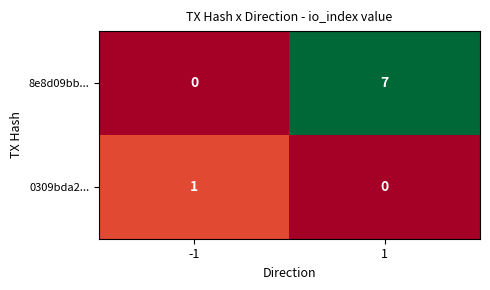

Which series has the largest total across all categories?

8e8d09bb...